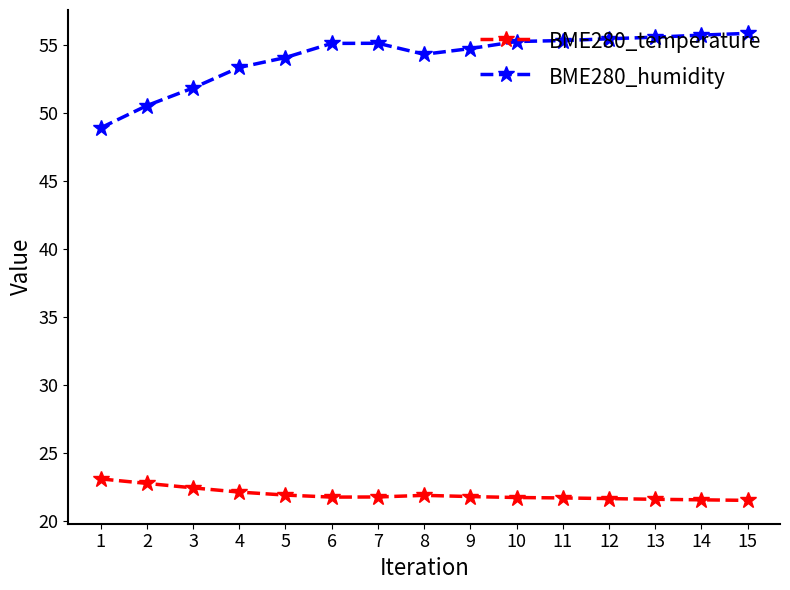

How many data points in BME280_humidity are less than 55?

7